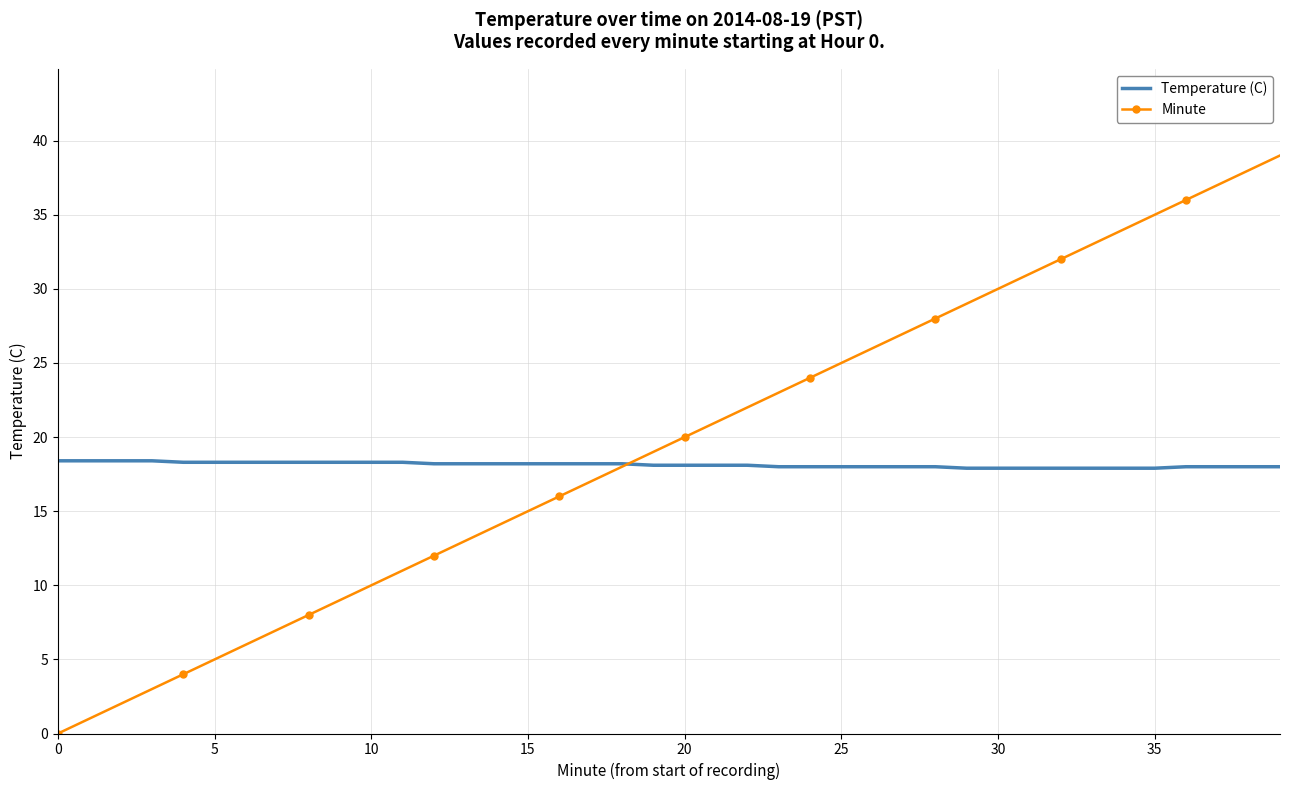

List the series in order of their peak value, lowest first.

Temperature (C), Minute